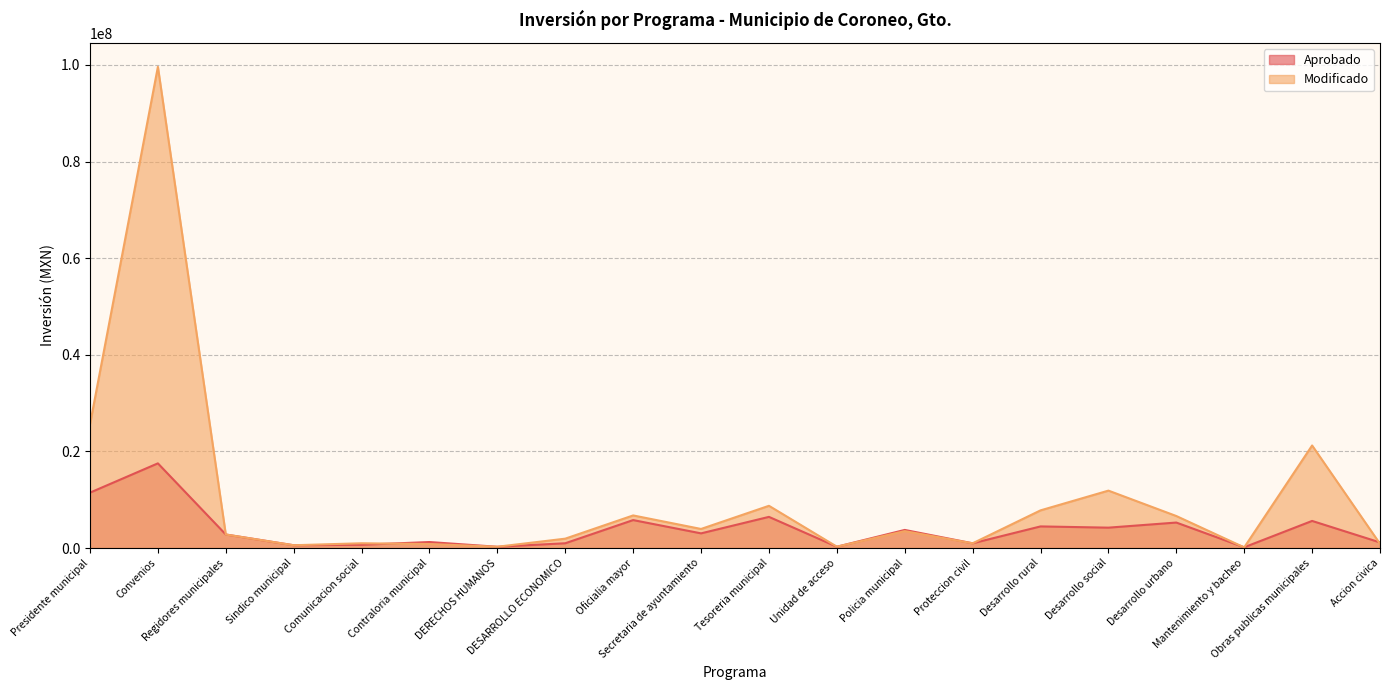

What is the difference between the Modificado values at Sindico municipal and Oficialia mayor?

6171085.4